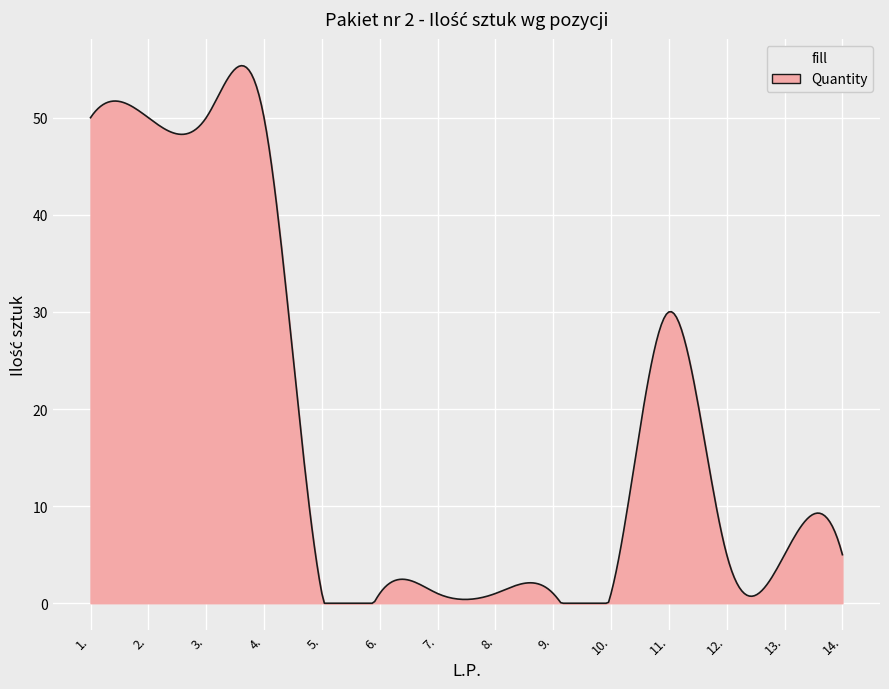

How many lines are shown in the chart?

1